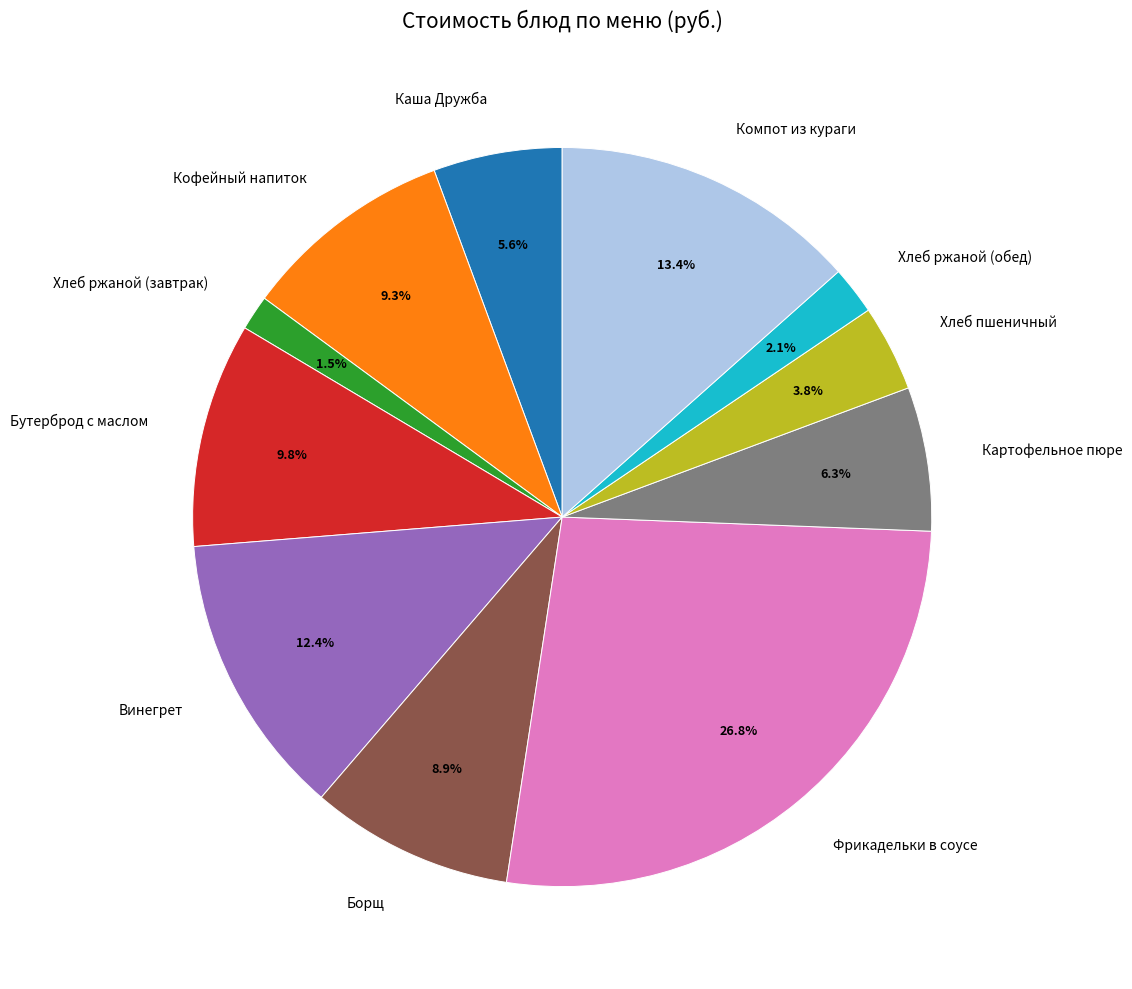

Which category has the biggest portion of the pie?

Фрикадельки в соусе